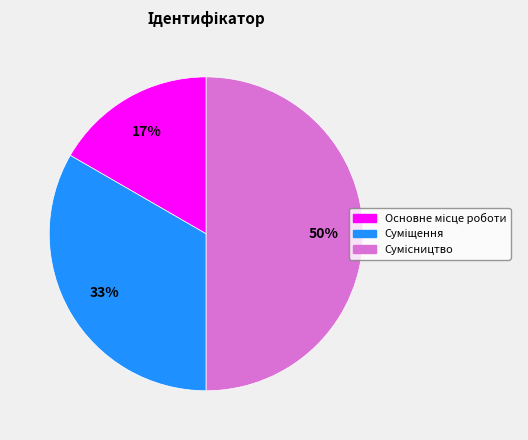

To the nearest percent, what is the average slice percentage?

33%